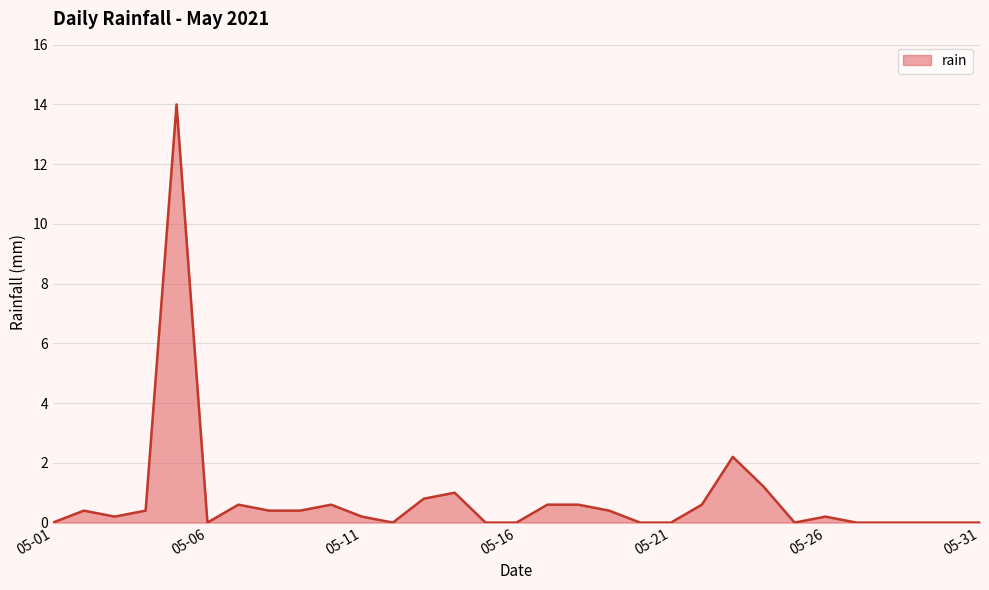

What is the difference between the maximum and minimum values?

14.0